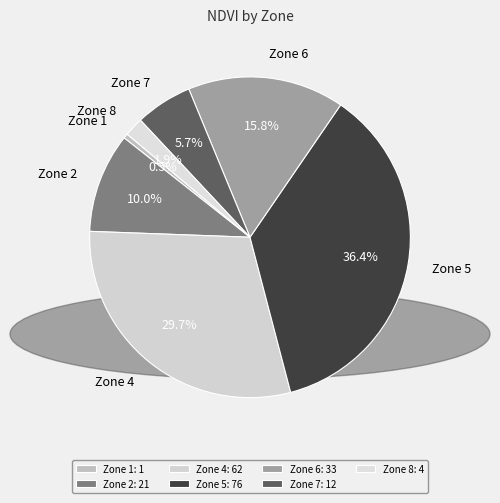

To the nearest percent, what is the difference between the Zone 4 and Zone 6 slice percentages?

14%